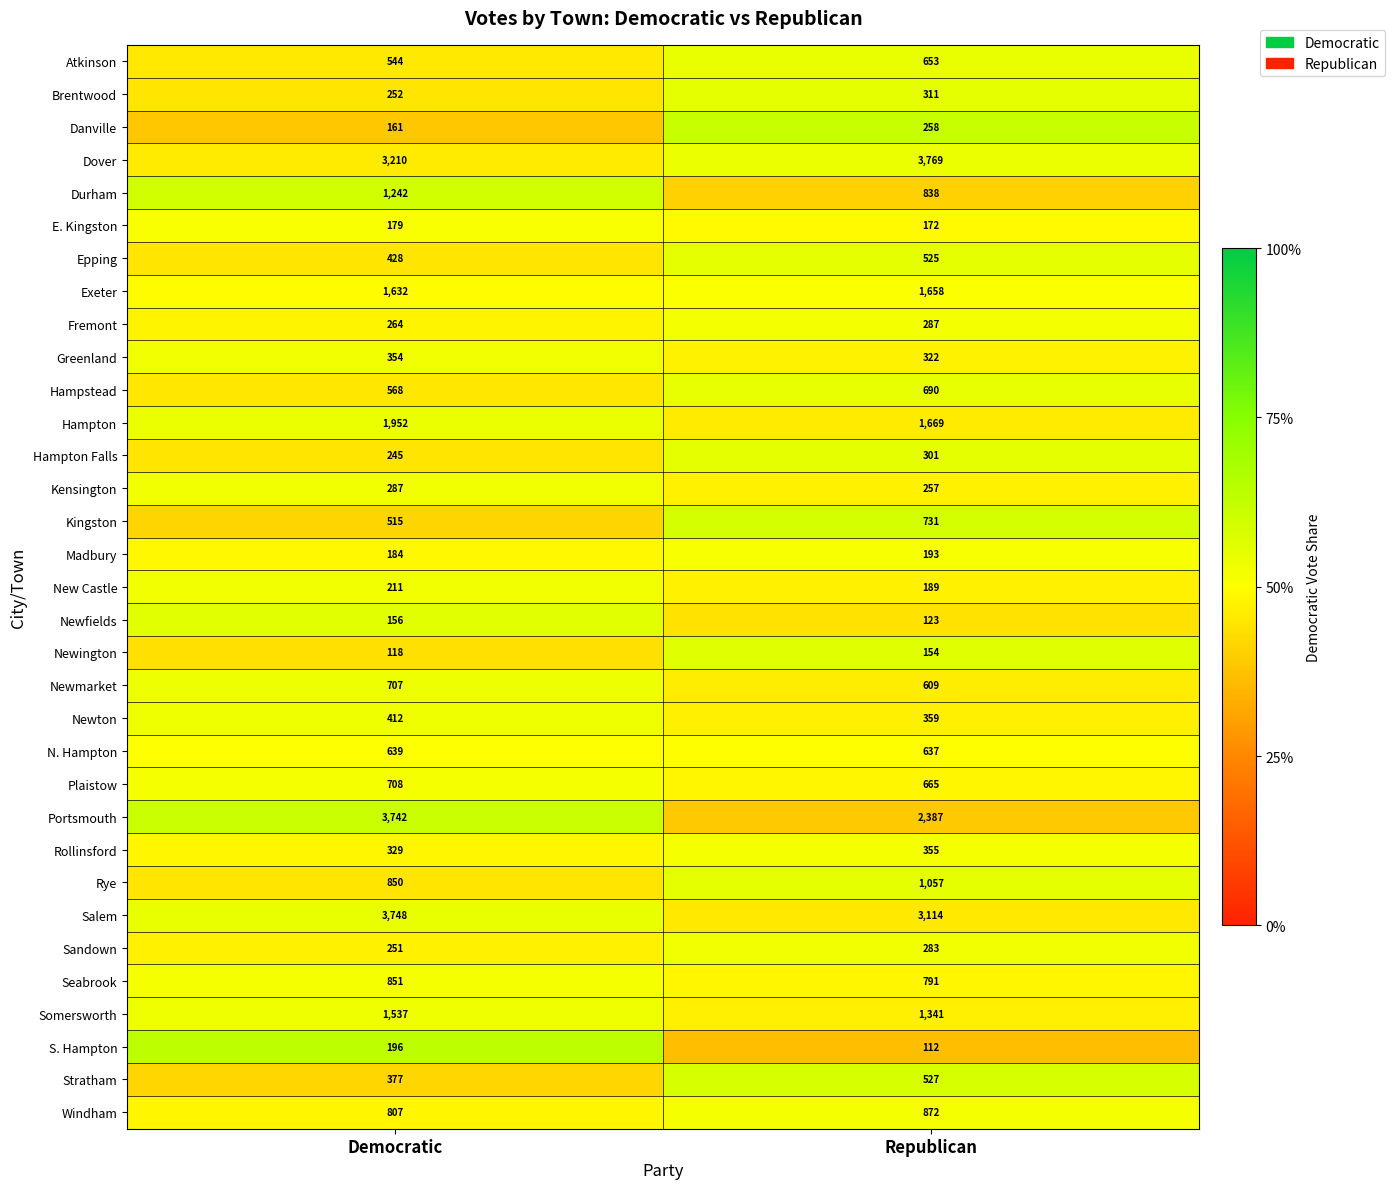

How many distinct data groups are displayed?

33